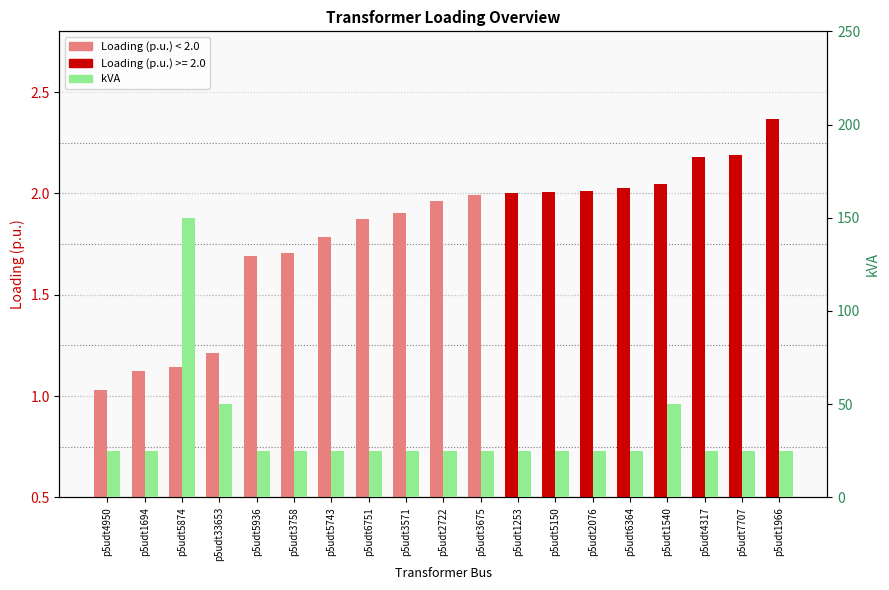

What is the label of the 16th bar from the right?

p5udt33653